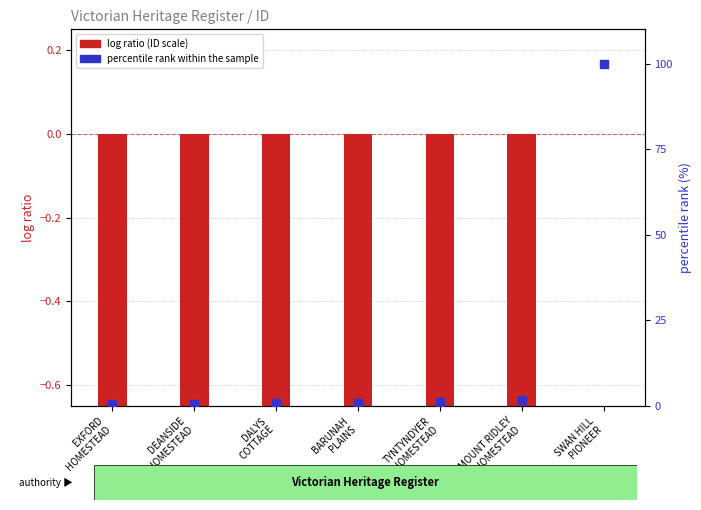

Is the value of log ratio at EXFORD
HOMESTEAD greater than the value of percentile rank within the sample at DEANSIDE
HOMESTEAD?

No